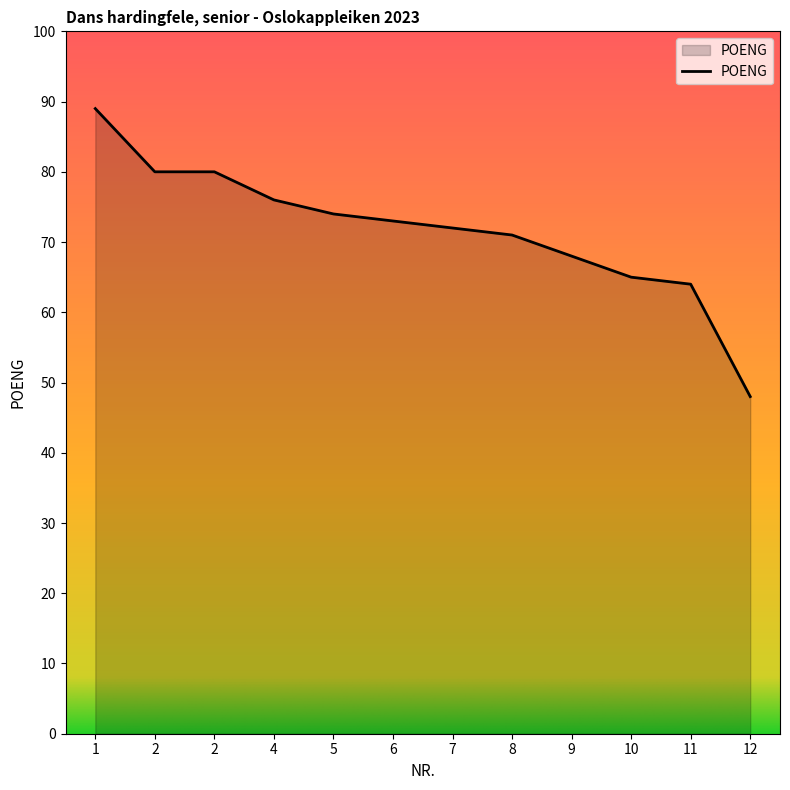

What is the value of the 1st point from the left?

89